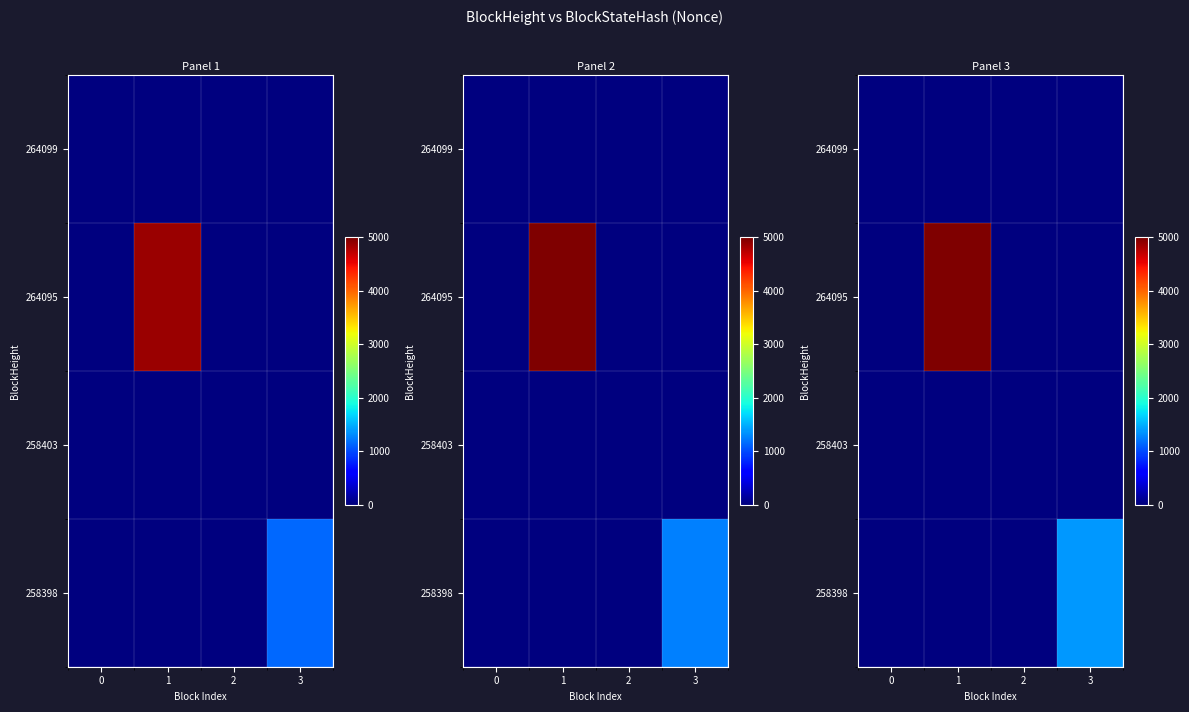

What is the maximum value for 258398?

1368.0